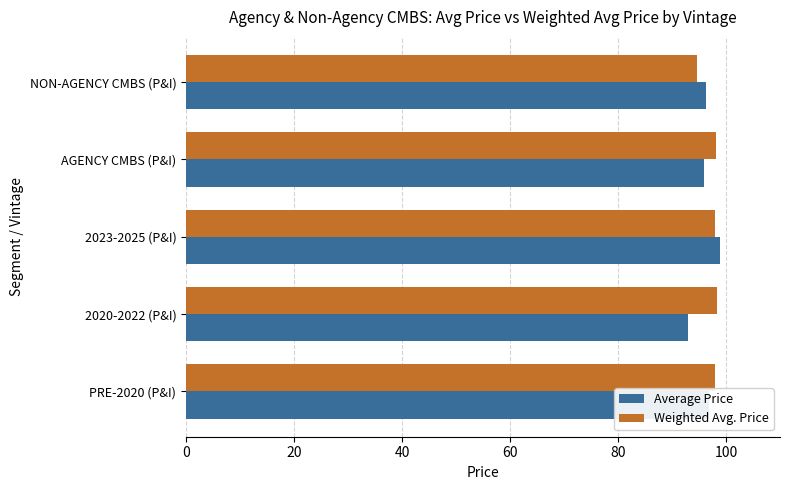

At which label does Average Price reach its minimum?

2020-2022 (P&I)